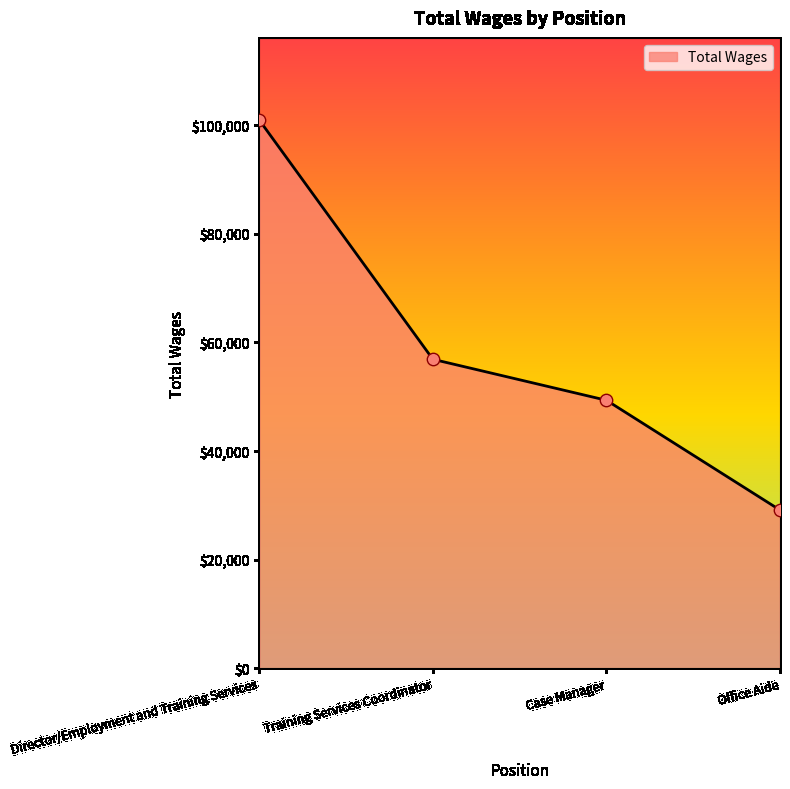

Which has a higher value, Office Aide or Training Services Coordinator?

Training Services Coordinator